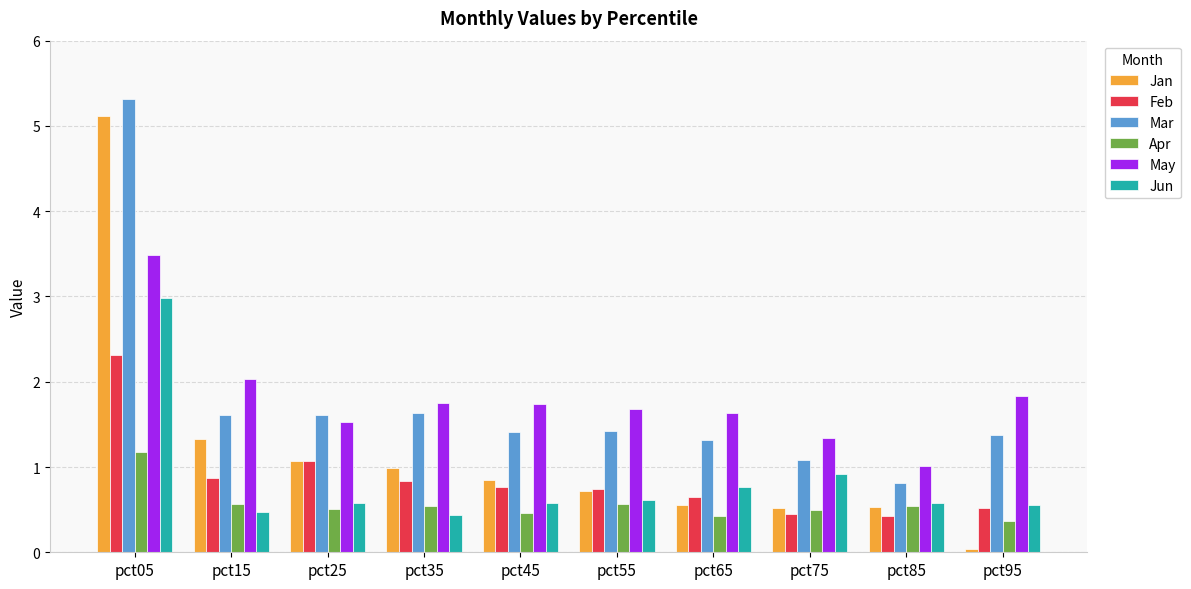

What is the maximum value for Apr?

1.2